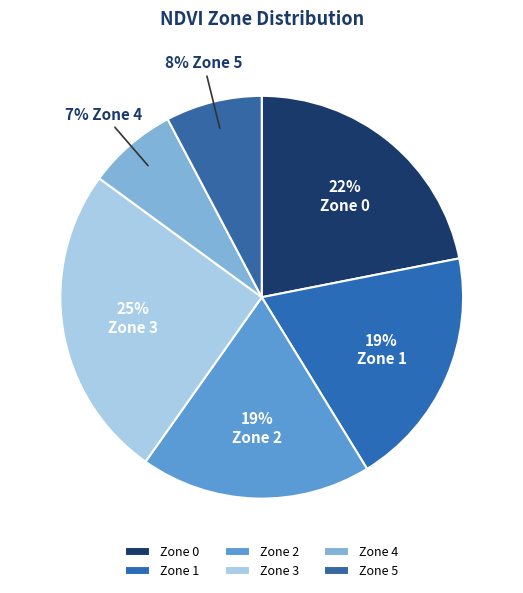

Rank the categories by value from highest to lowest.

Zone 3, Zone 0, Zone 1, Zone 2, Zone 5, Zone 4